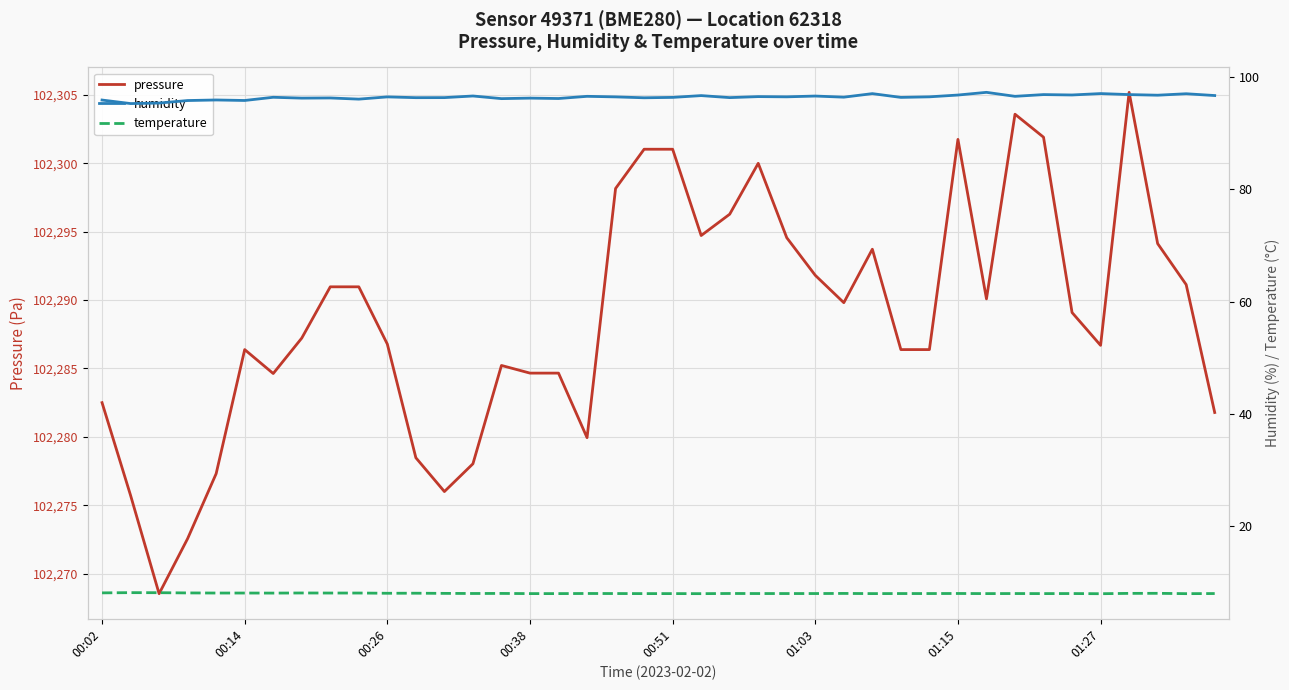

At how many categories does at least one series exceed 99504?

40